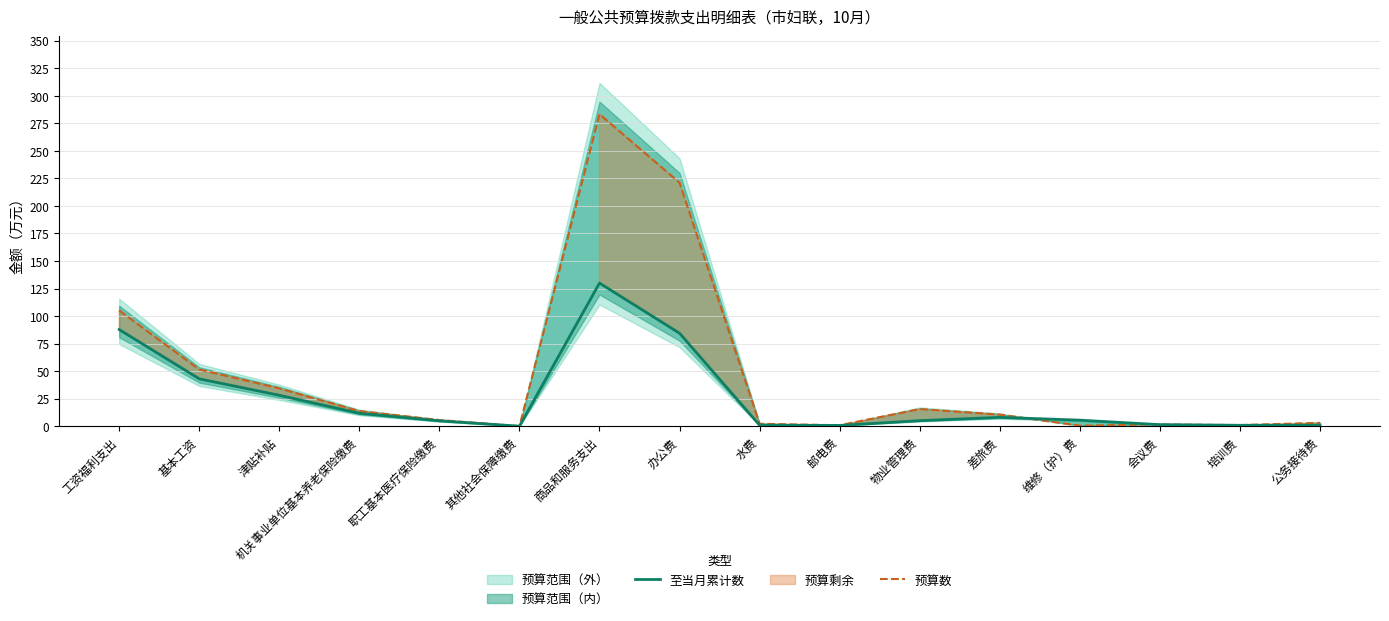

At which label is 预算数 closest to 141?

工资福利支出